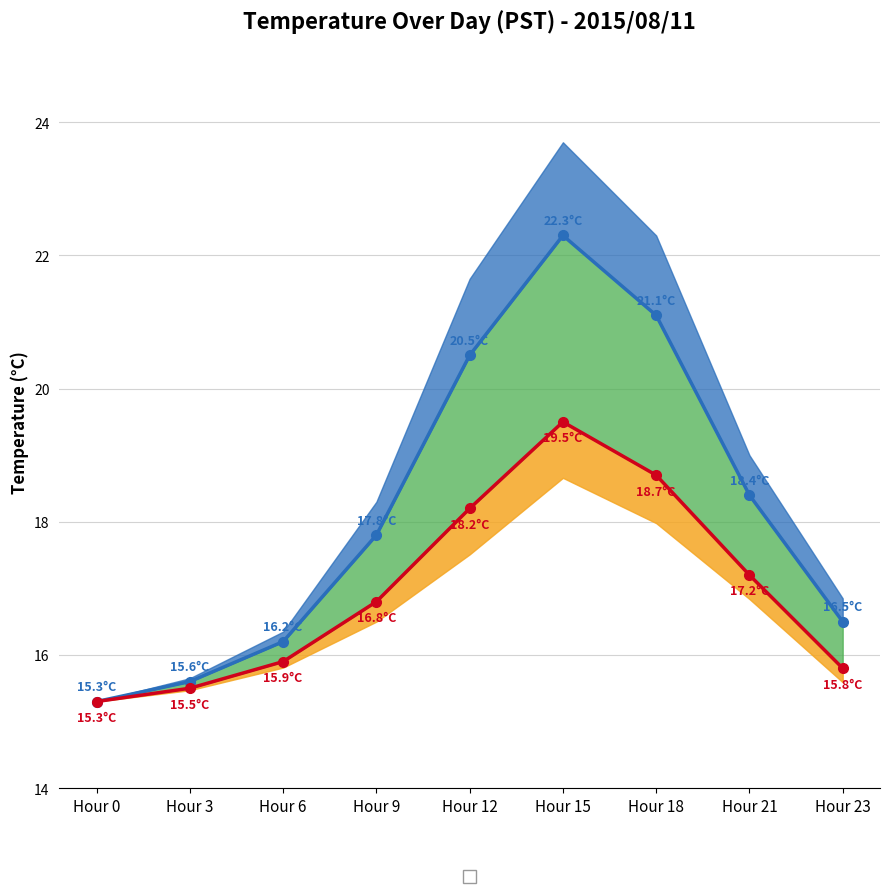

In Upper Temp, how many points are higher than both neighbors (excluding endpoints)?

1